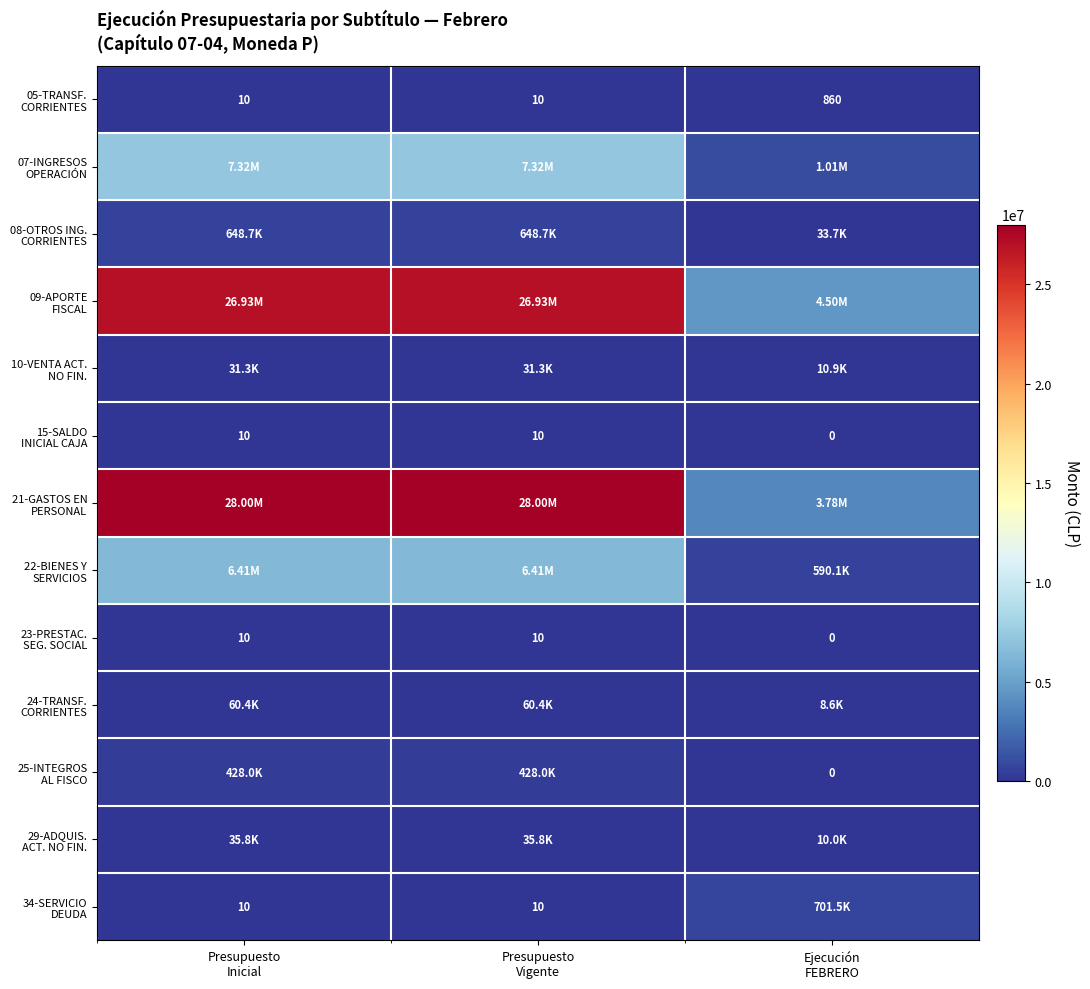

What is the total value across all series at Presupuesto
Vigente?

69856346